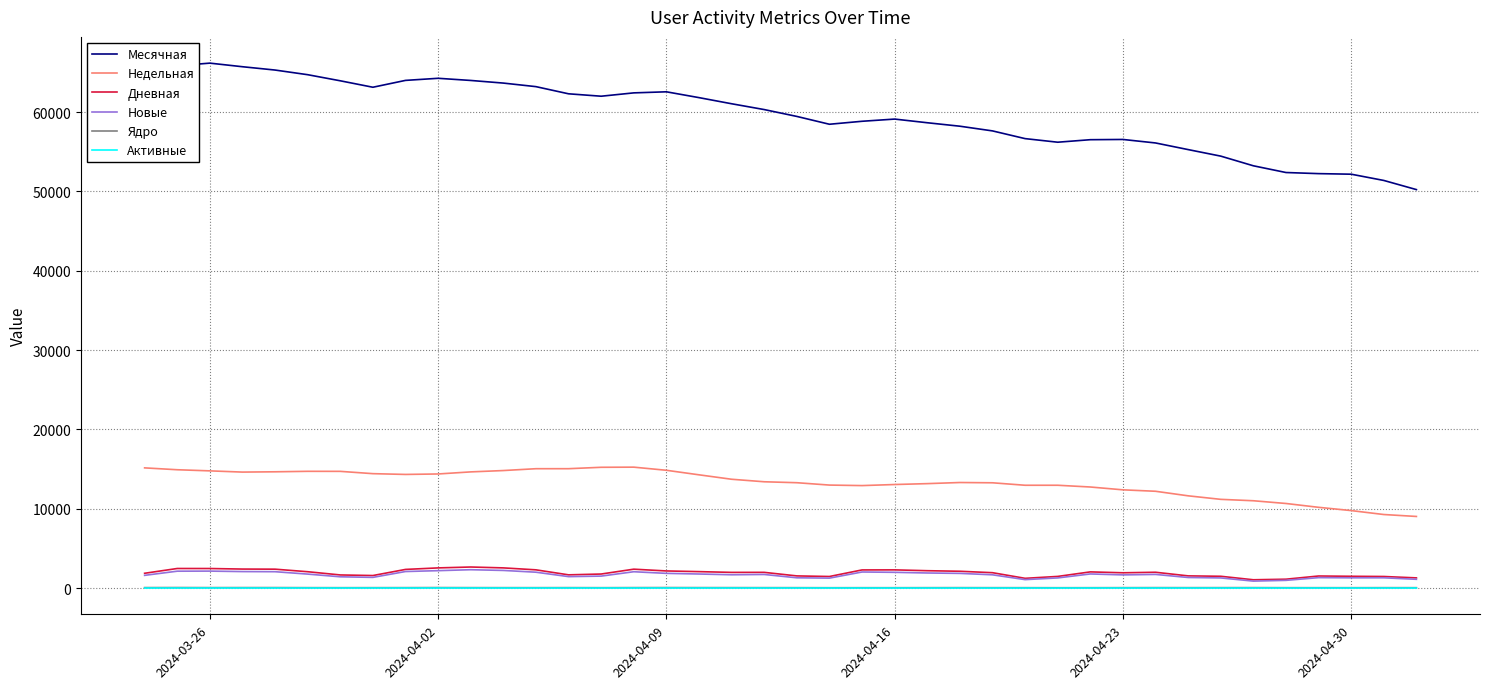

Which series has the largest total across all categories?

Месячная